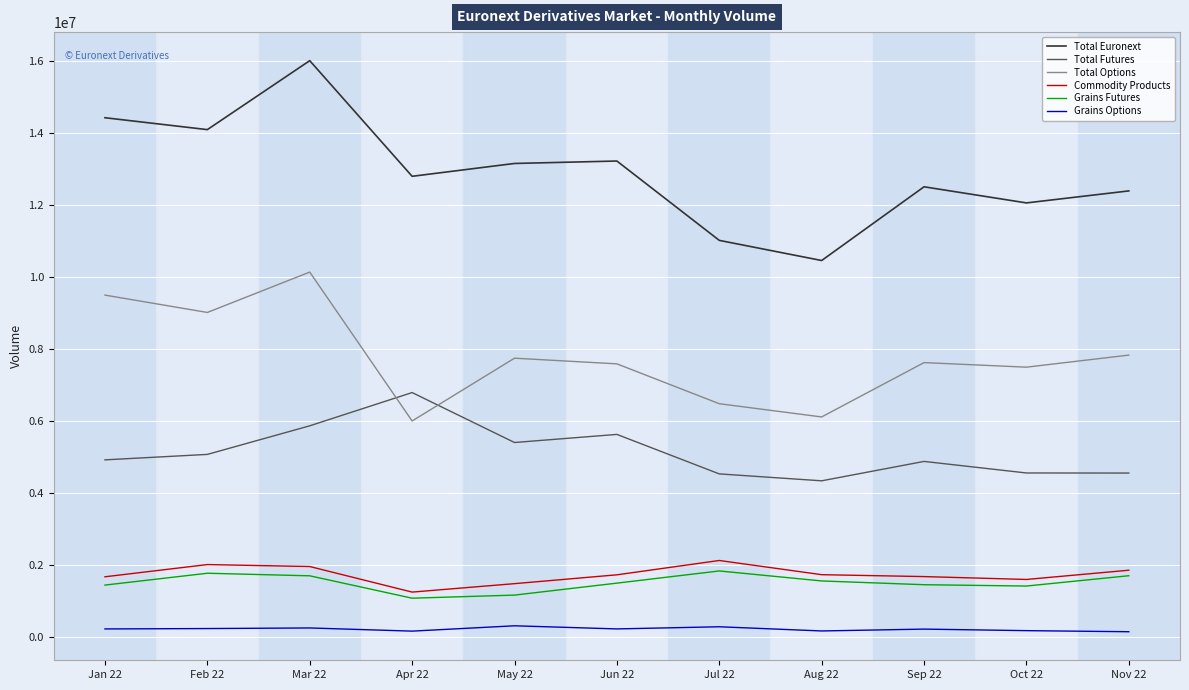

Which series changed the most between Jan 22 and Mar 22?

Total Euronext